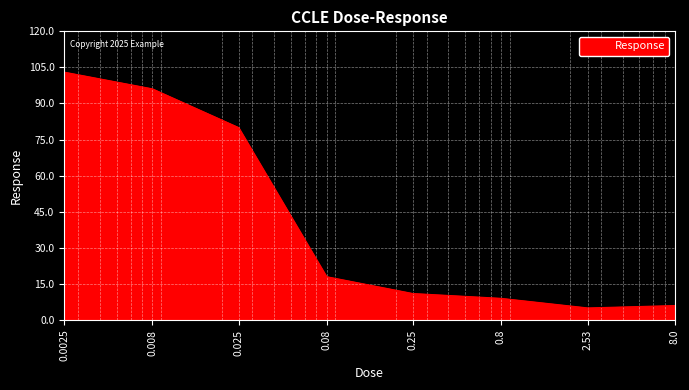

What is the greatest value displayed?

103.0